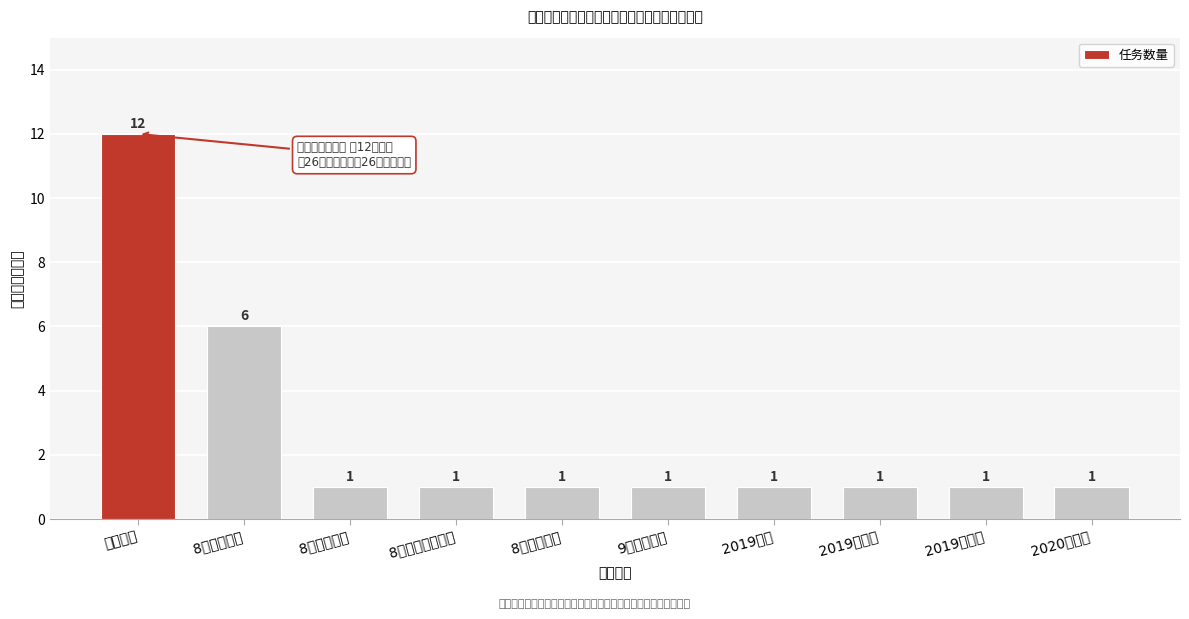

Reading left to right, what are all the values shown in this chart?

12	6	1	1	1	1	1	1	1	1